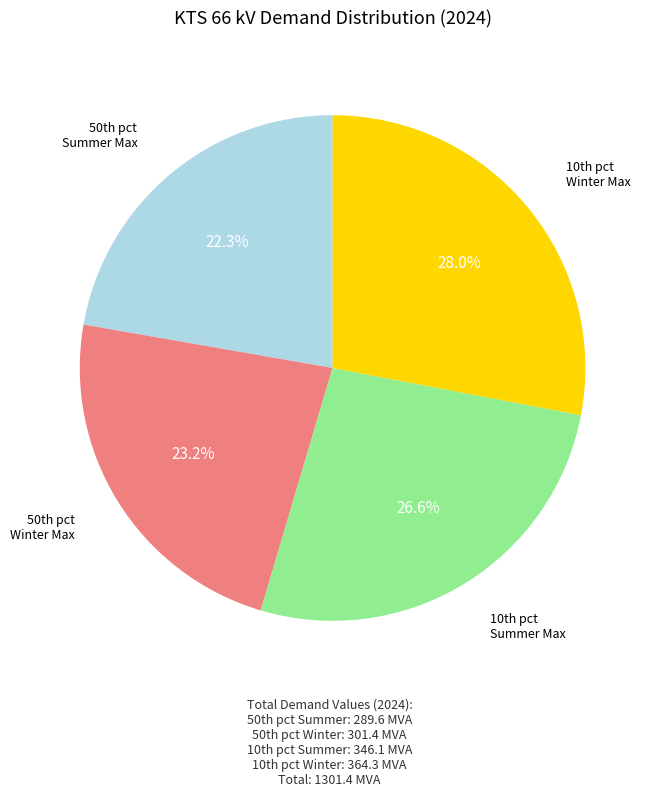

Is there any slice that represents more than half of the pie?

No